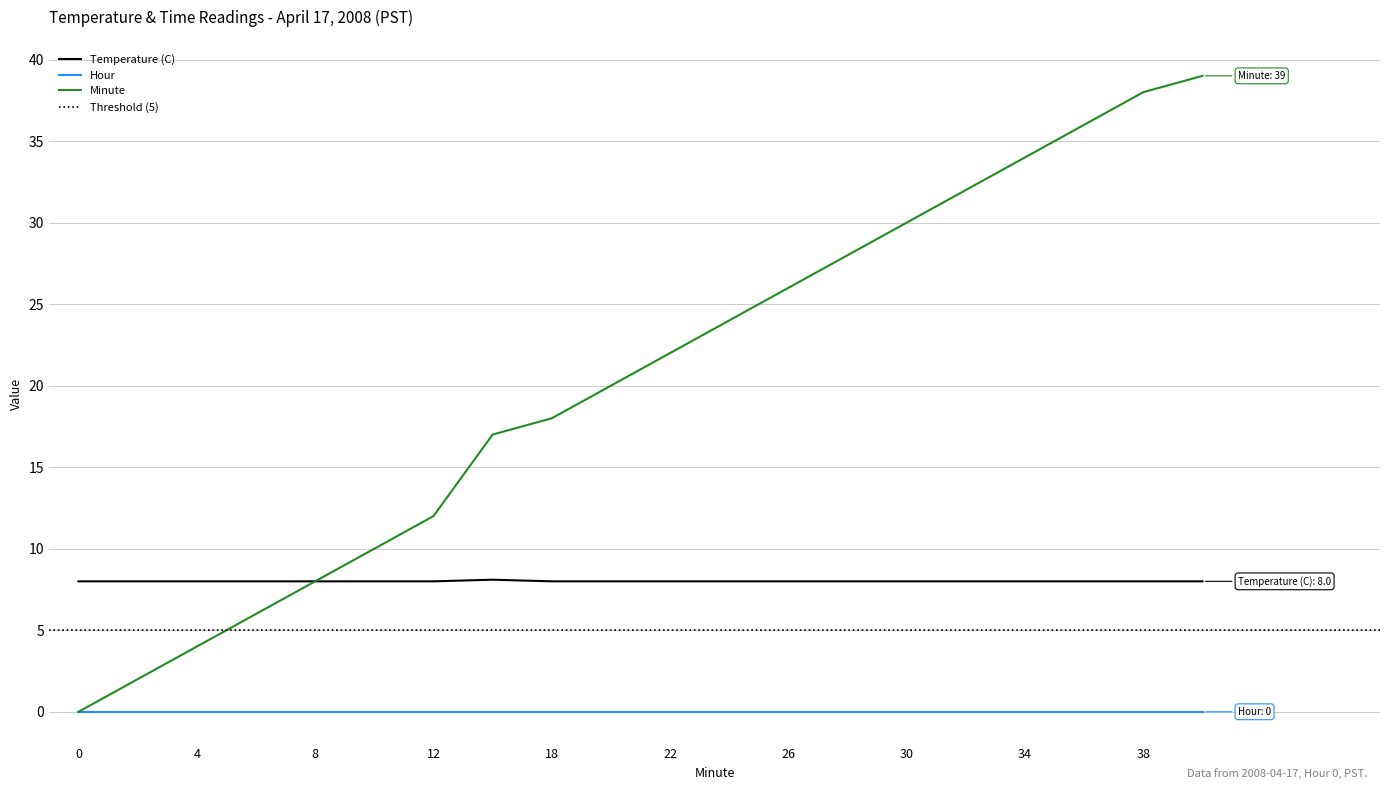

True or false: Hour and Temperature (C) intersect in this chart.

False